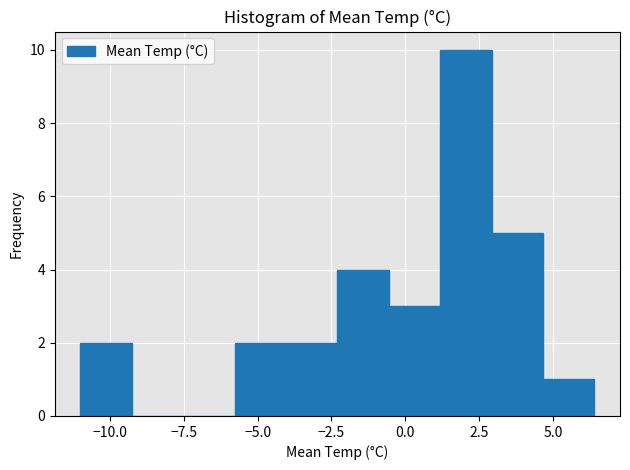

Read against the x-axis, roughly where is the centre of the tallest bar?

2.0